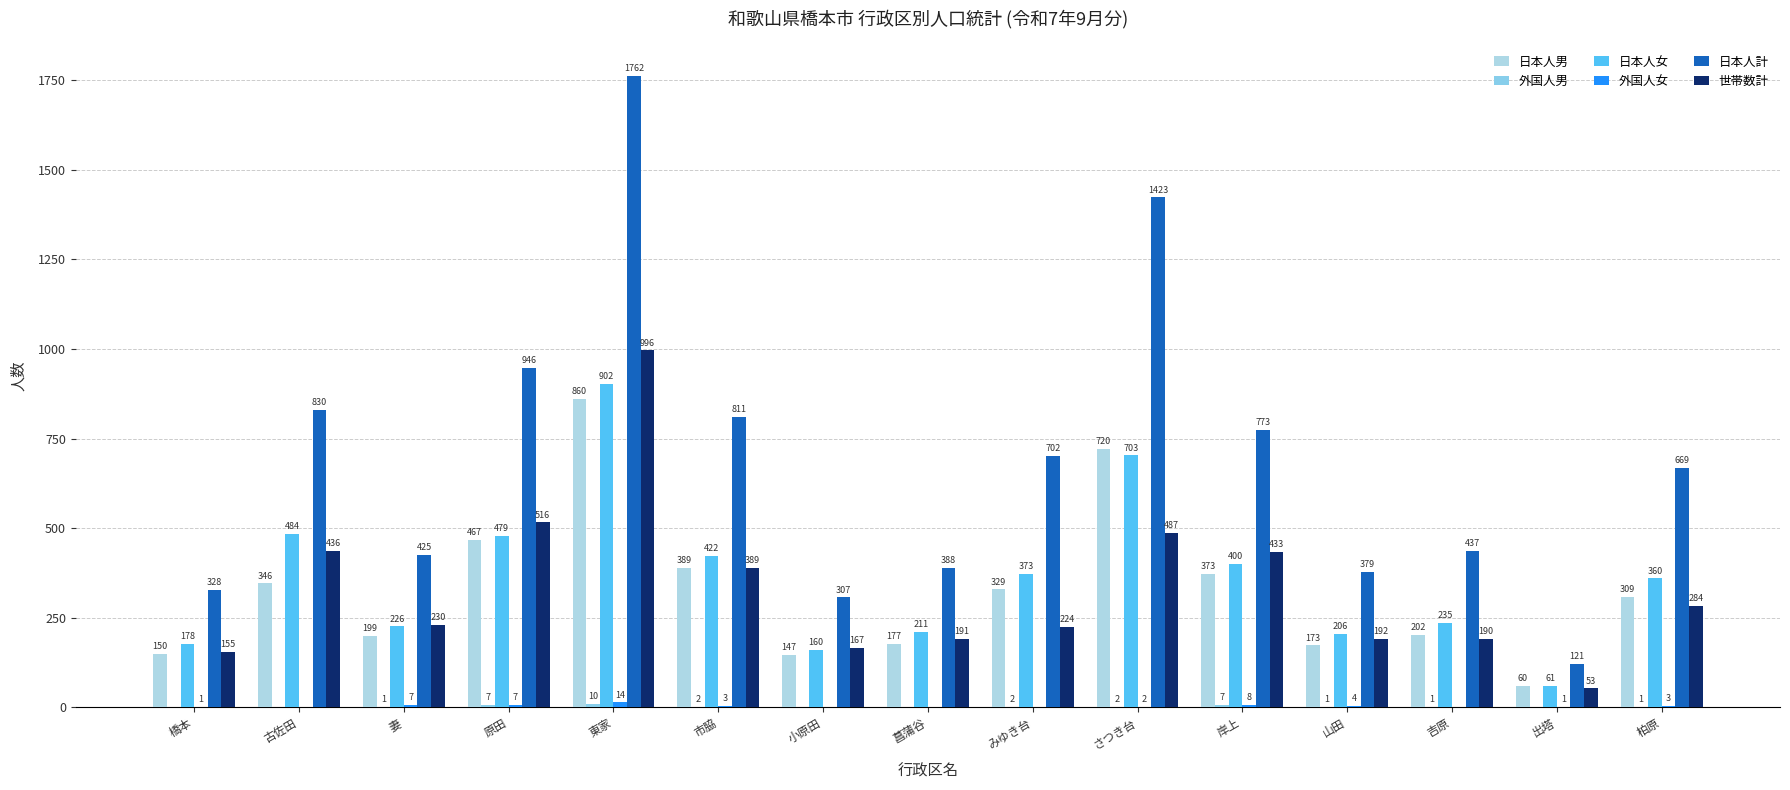

Is the value of 日本人女 at 市脇 greater than the value of 外国人女 at 山田?

Yes